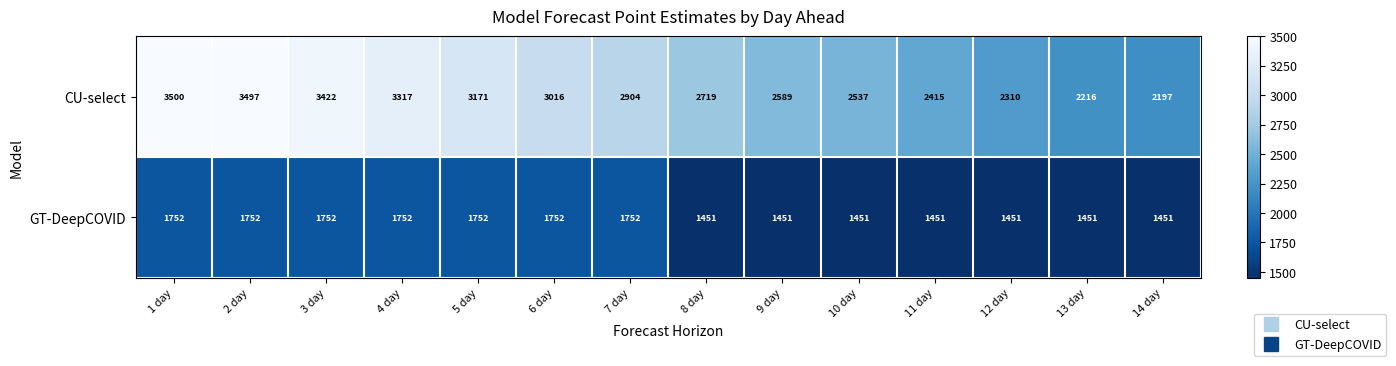

How many series are shown in this chart?

2